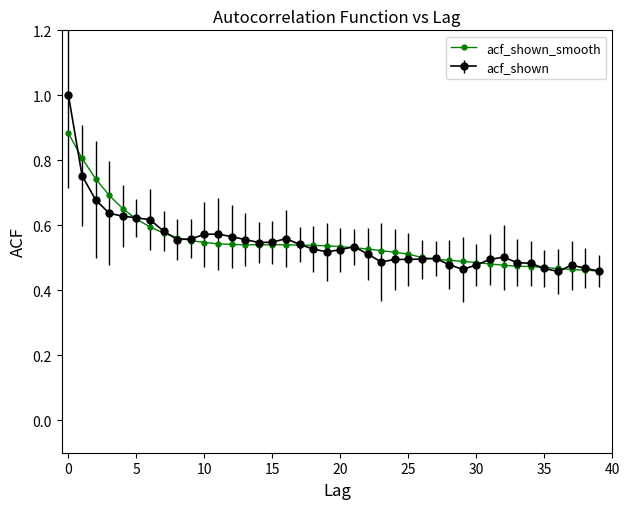

Which series has the widest spread of values?

acf_shown